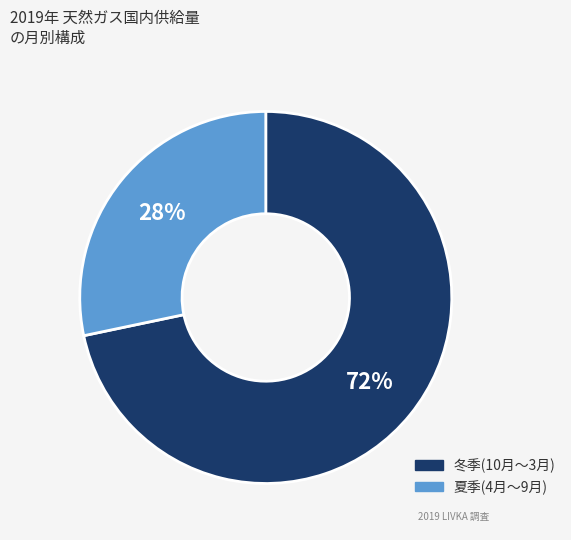

To the nearest percent, what is the average slice percentage?

50%